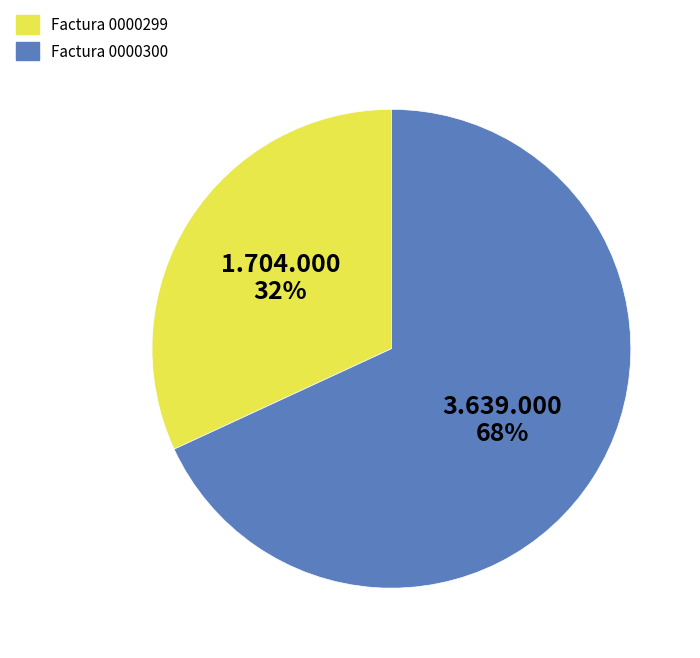

Which category accounts for the majority?

Factura 0000300